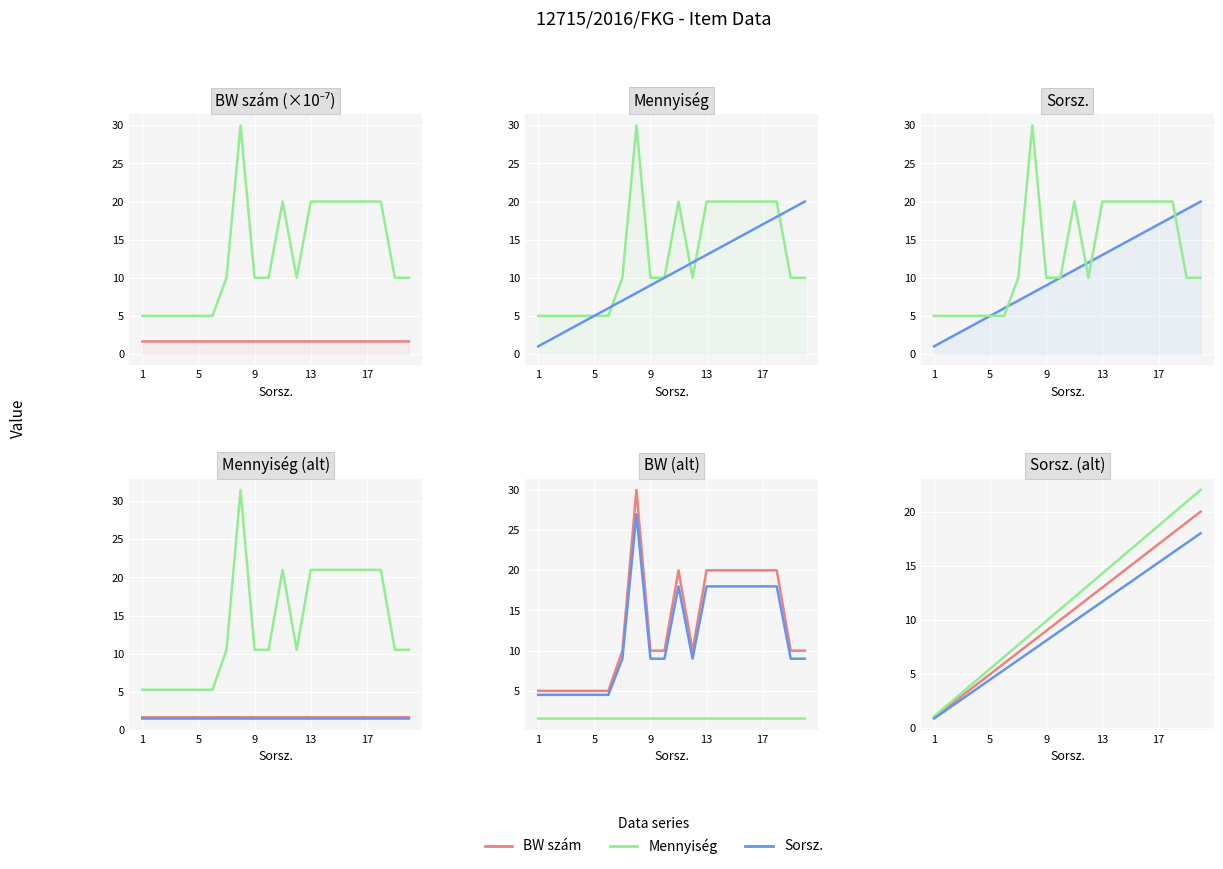

True or false: BW szám and Mennyiség intersect in this chart.

False